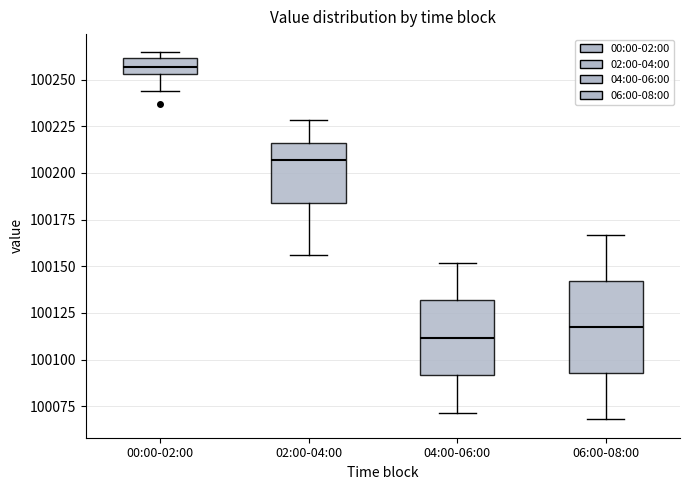

Which box has the highest median line?

00:00-02:00